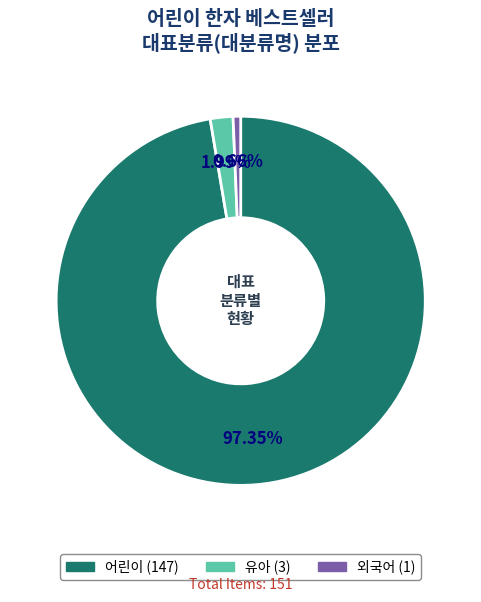

To the nearest percent, what is the difference between the largest and smallest slice percentages?

97%